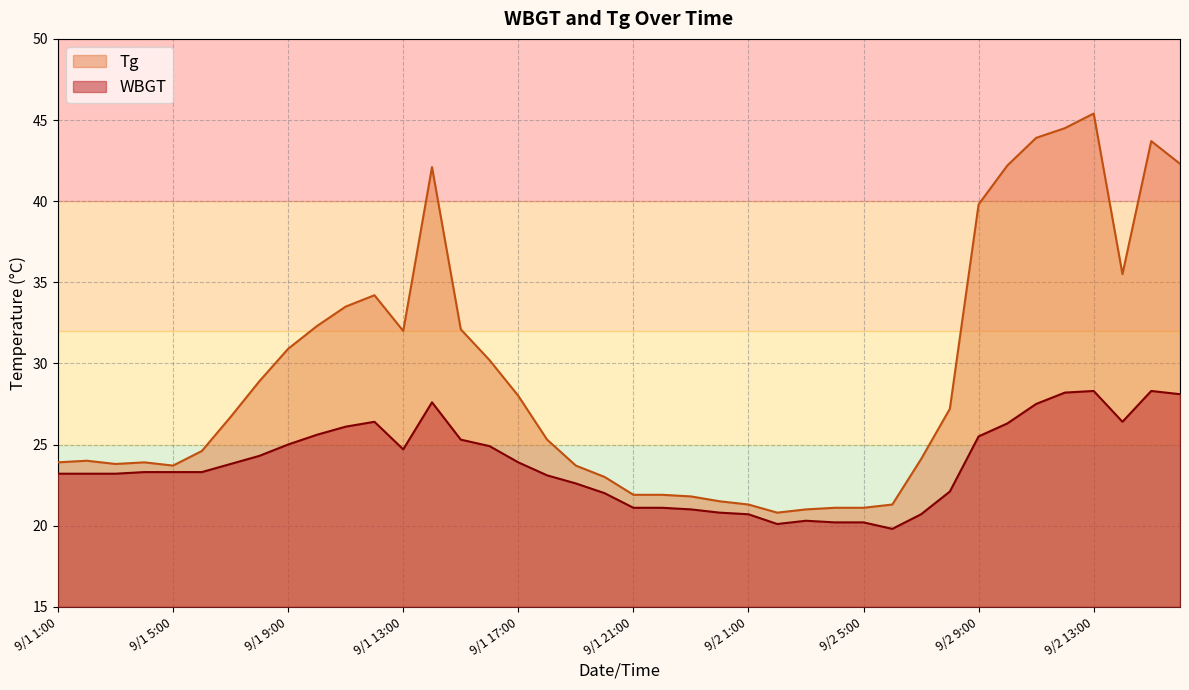

What is the highest value of the WBGT series?

28.3